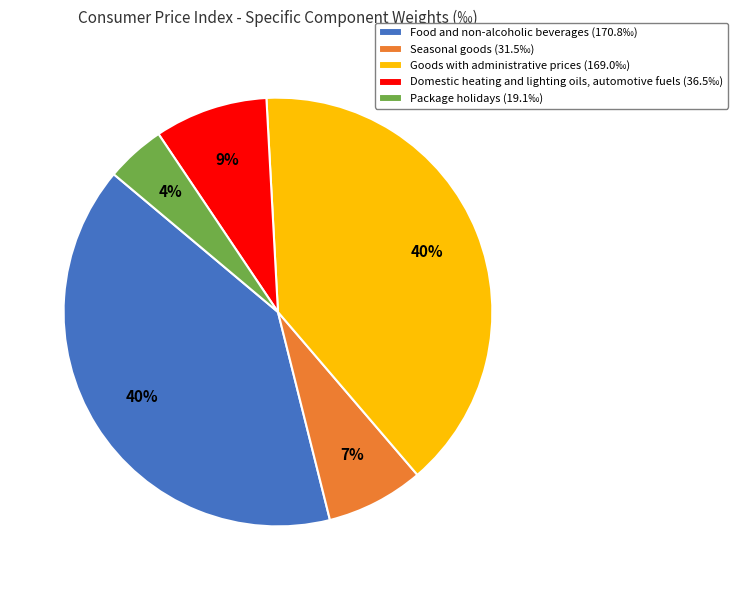

To the nearest percent, what is the difference between the largest and smallest slice percentages?

36%